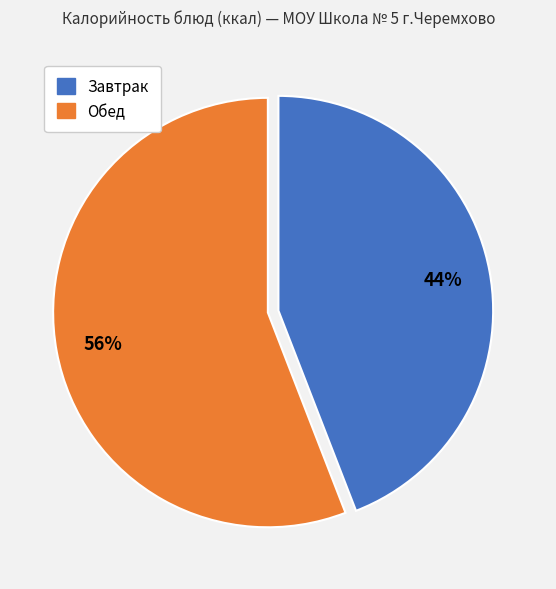

Is there any slice that represents more than half of the pie?

Yes